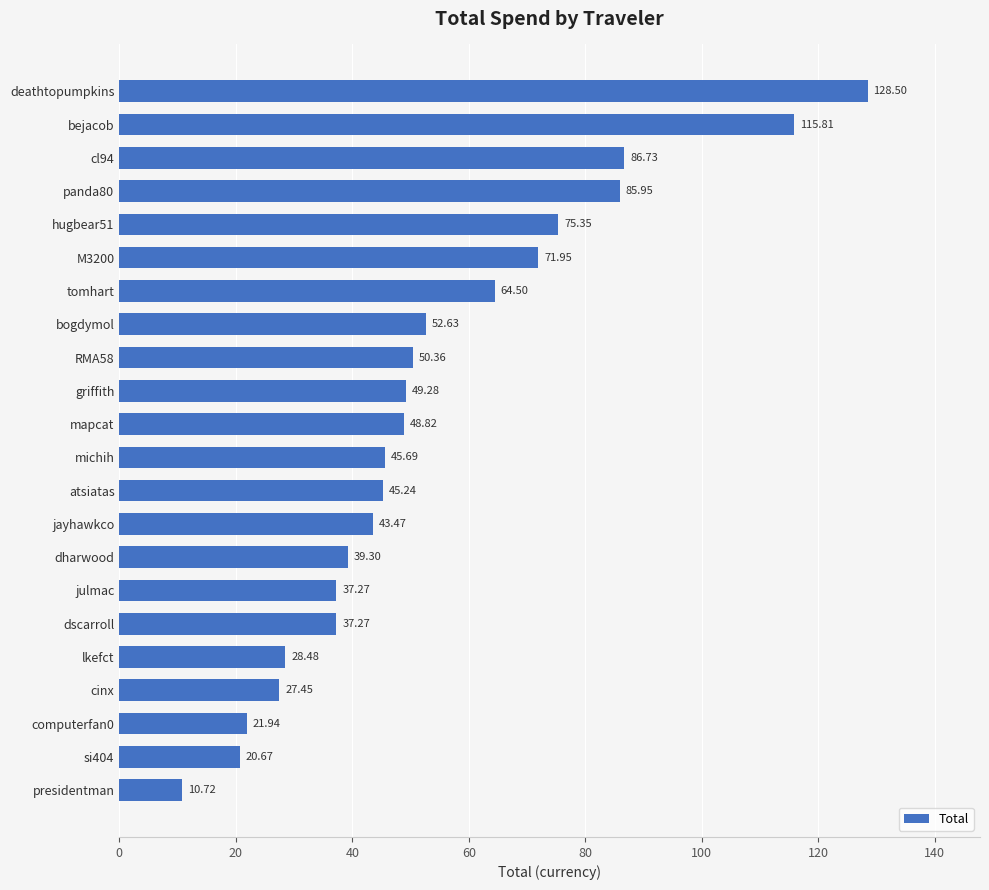

What is the difference between the maximum and second lowest values?

107.8